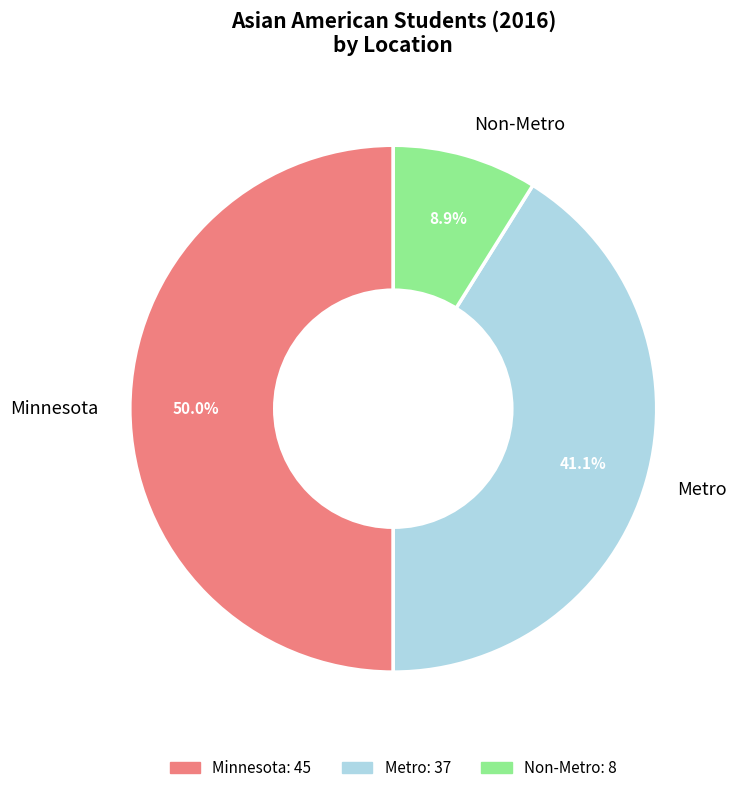

How much of the chart is everything except Minnesota?

50.0%